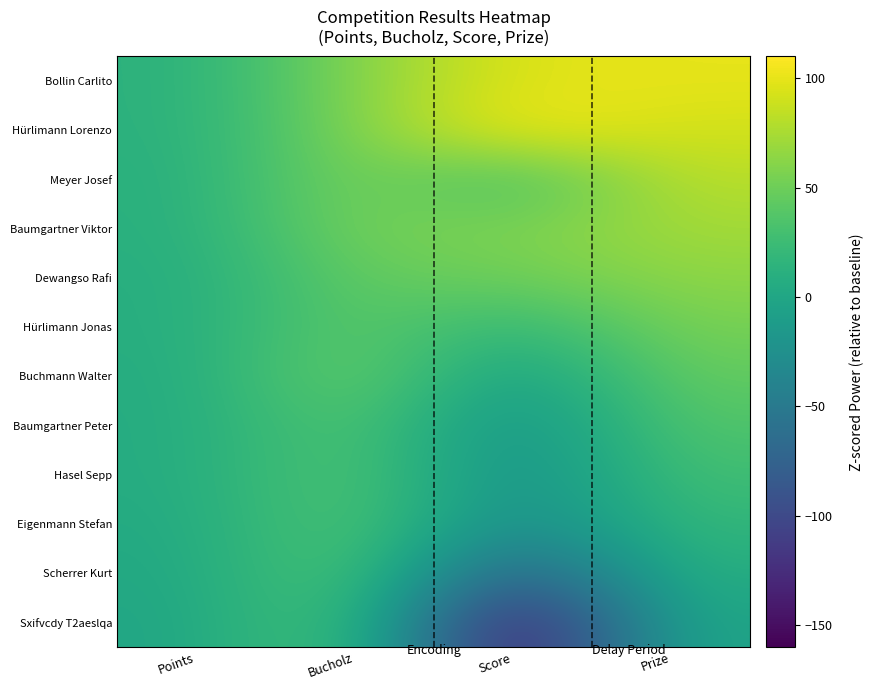

What is the total value across all series at Prize?

606